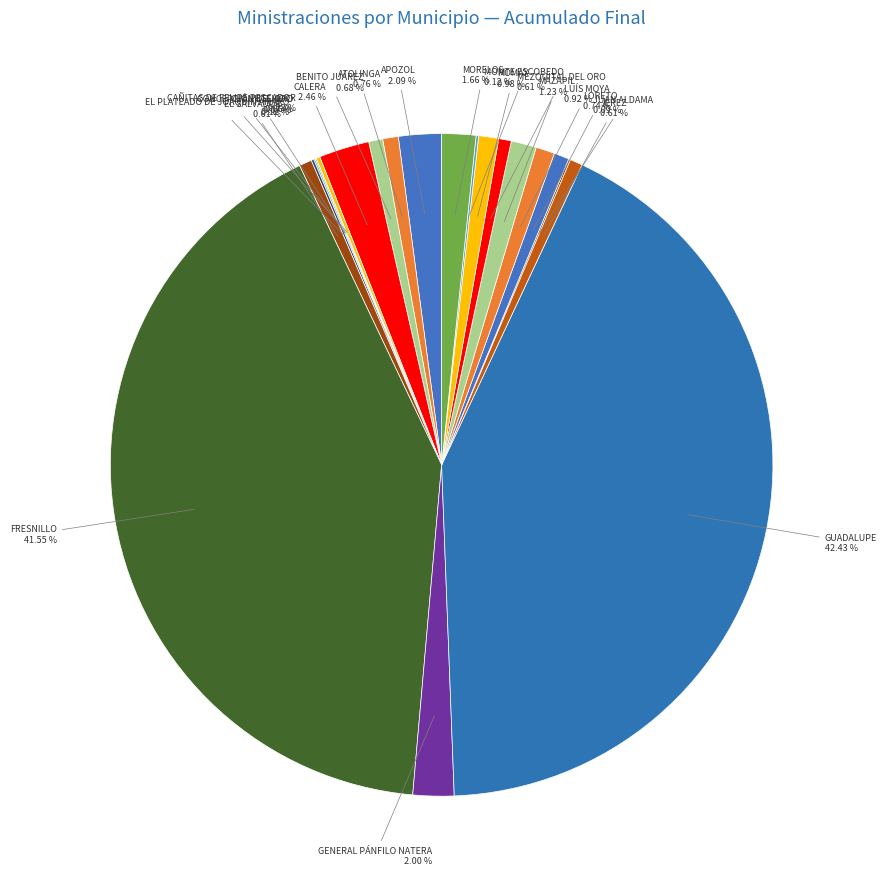

How many segments does this pie chart have?

21